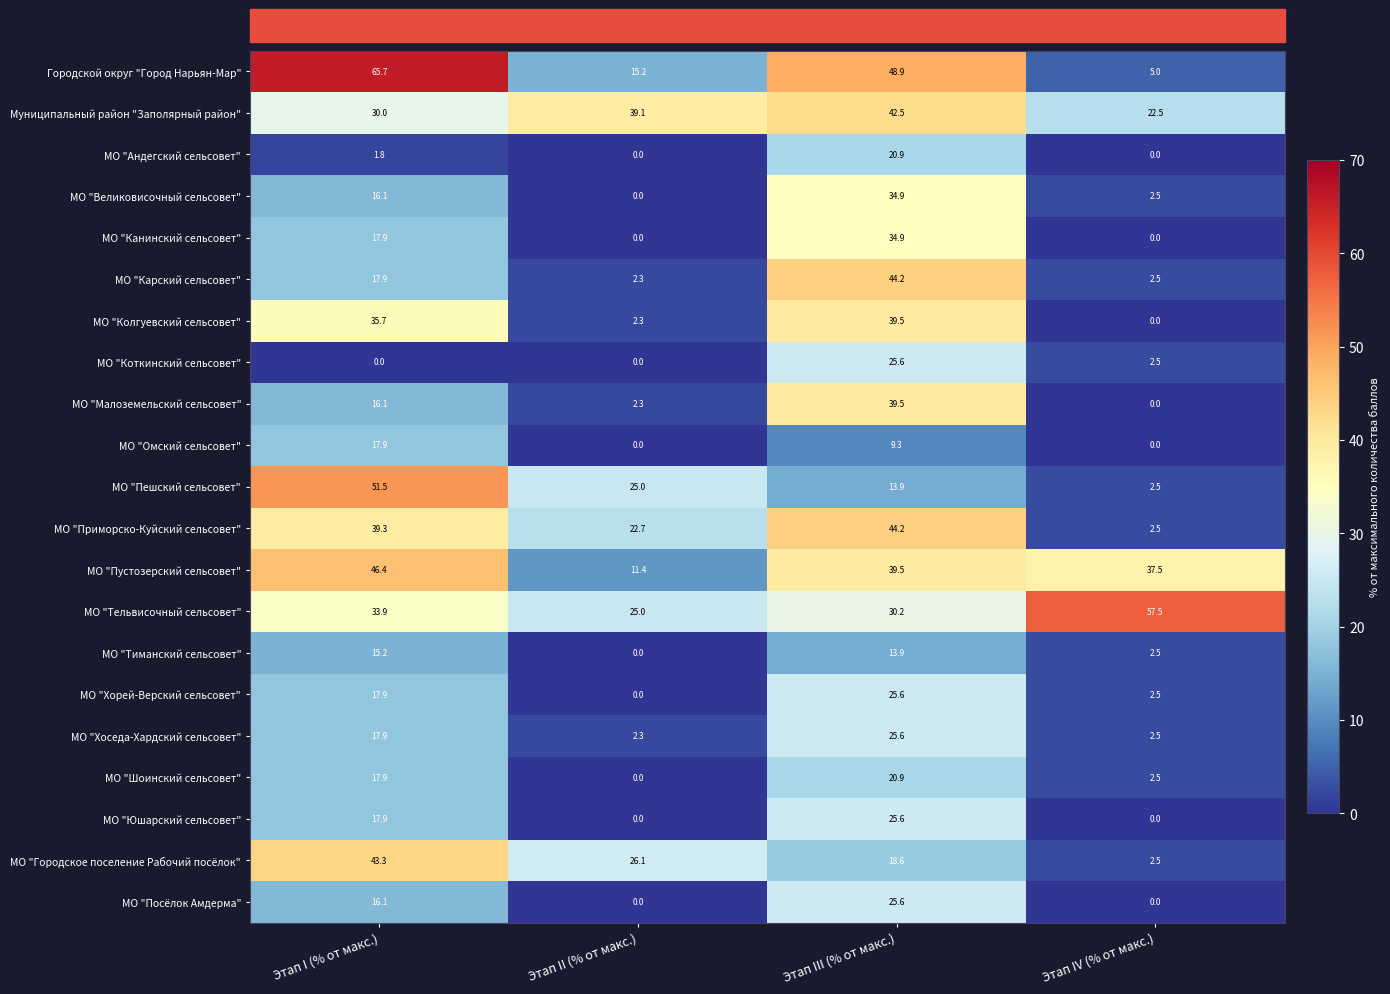

Which series has the widest spread of values?

Городской округ "Город Нарьян-Мар"